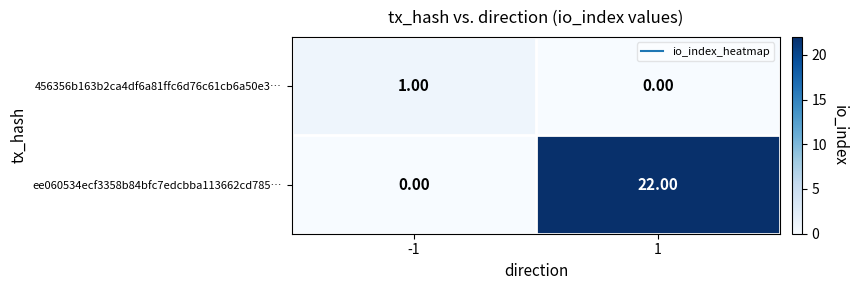

What is the spread (max minus min) of values at 1?

22